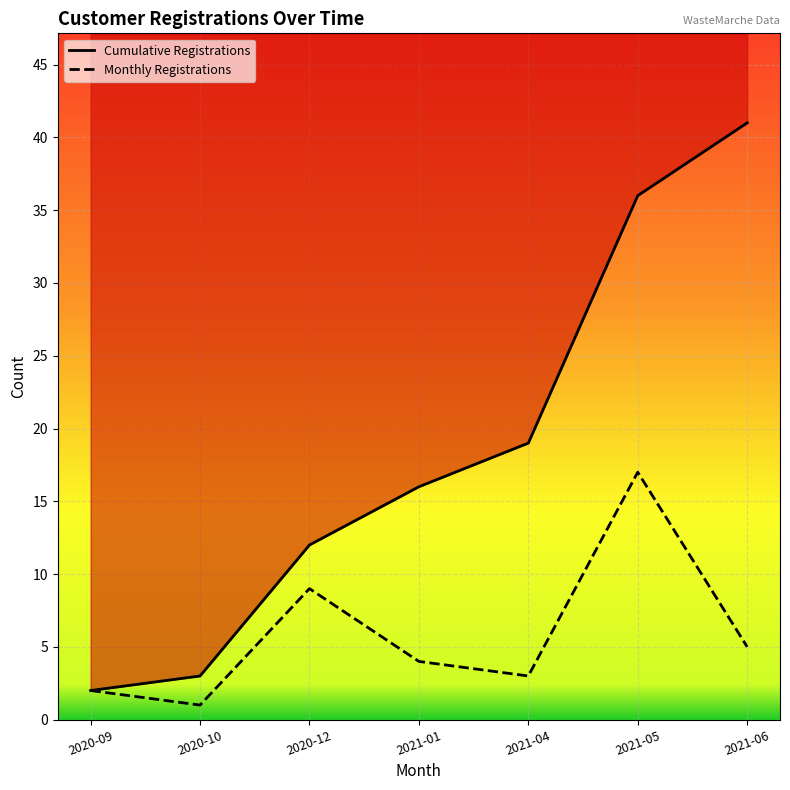

Count the number of categories in the chart.

7